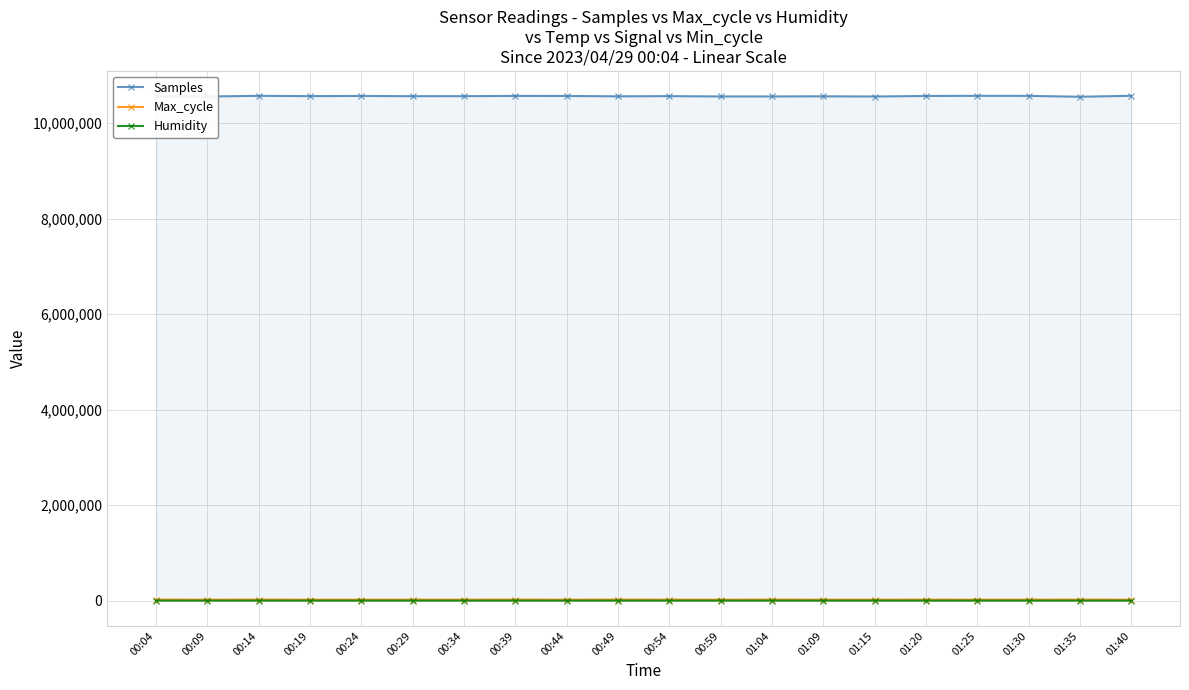

Between 01:35 and 00:34, which is larger?

00:34